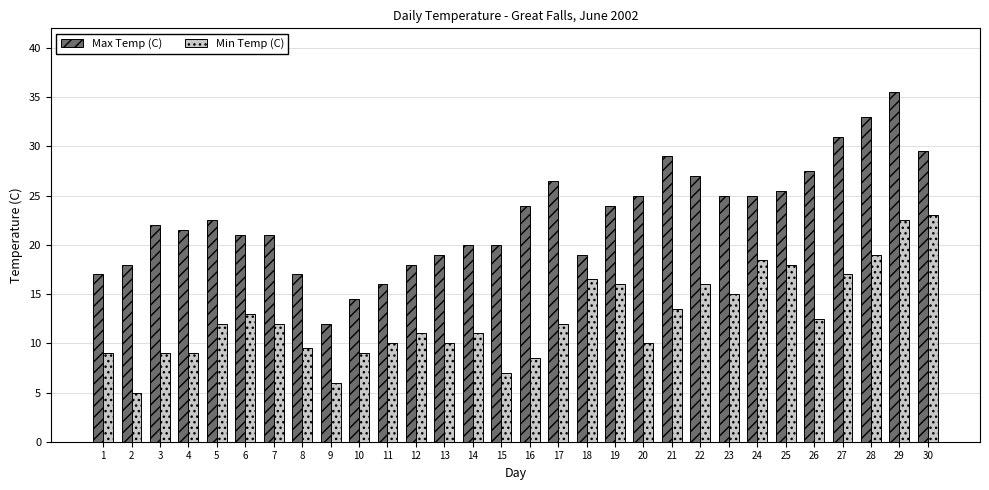

The value of Max Temp (C) at 1 is 17.0. True or false?

True